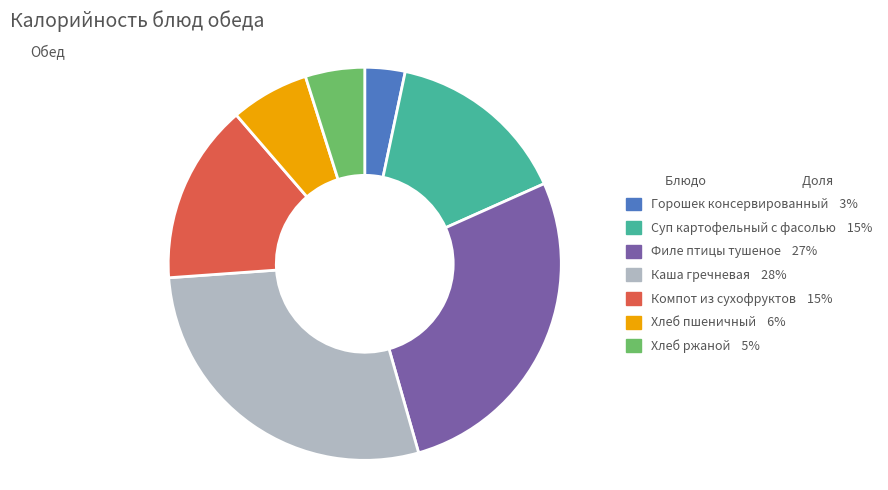

Do Хлеб пшеничный and Каша гречневая together represent more than half of the pie?

No